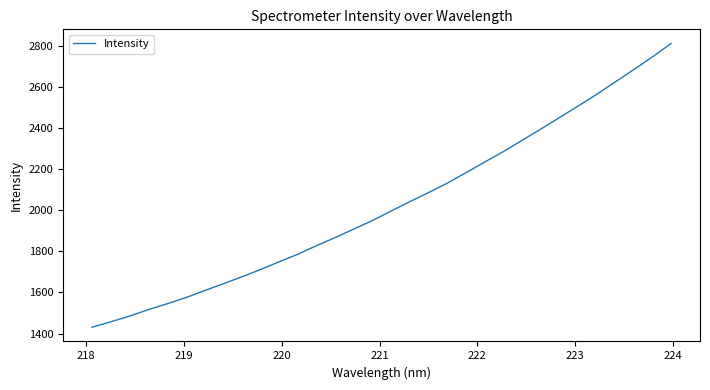

What is the difference between the maximum and minimum values?

1379.0